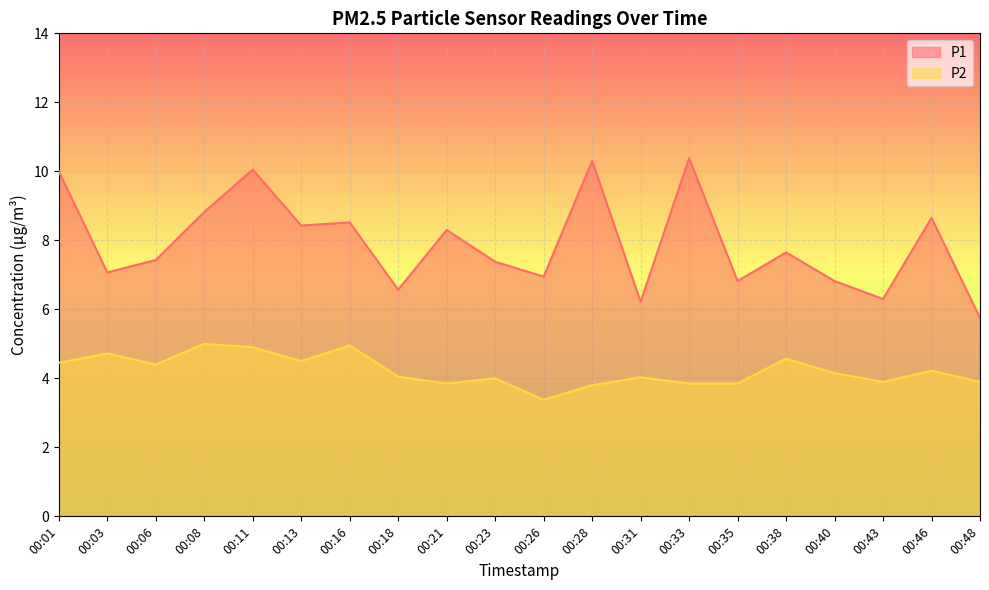

At how many categories does at least one series exceed 5?

20